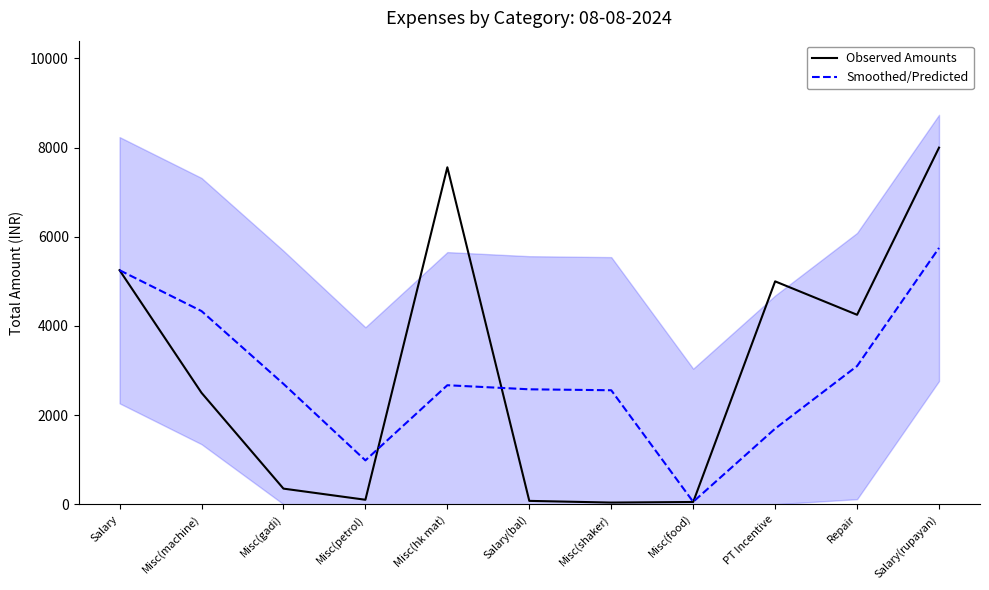

At which category is the sum across all series the highest?

Salary(rupayan)